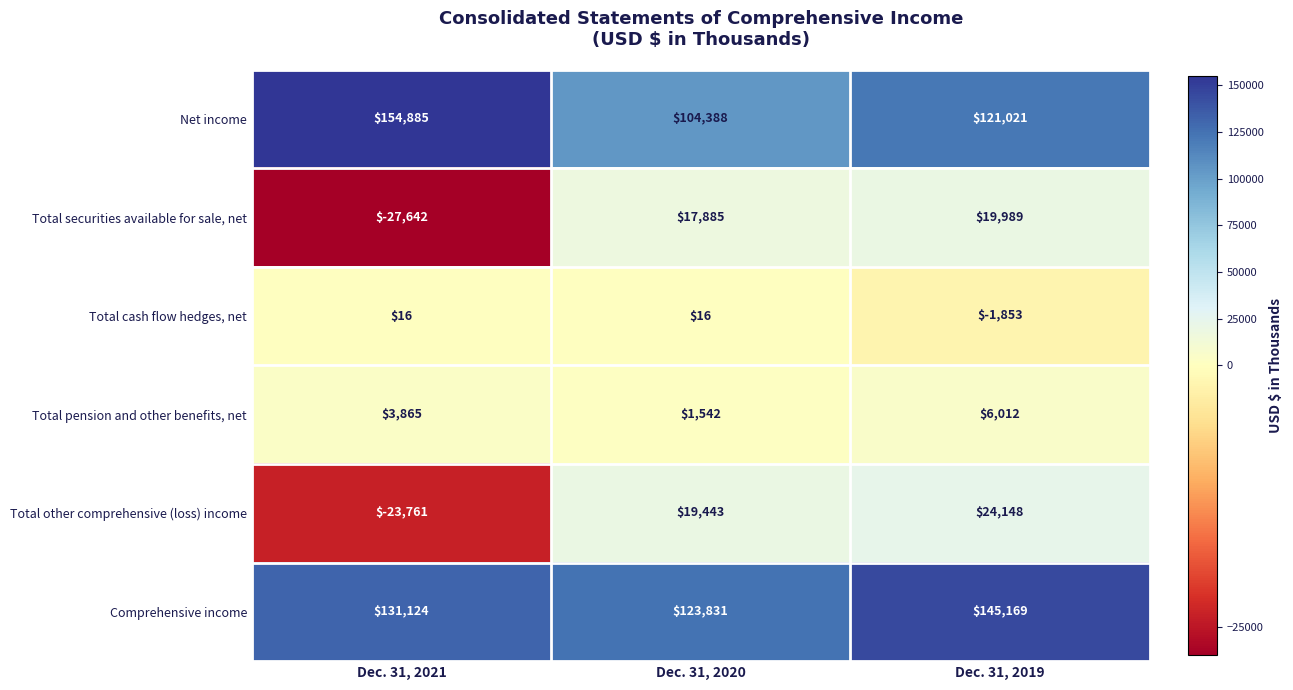

Which label corresponds to the largest value in the chart?

Dec. 31, 2021